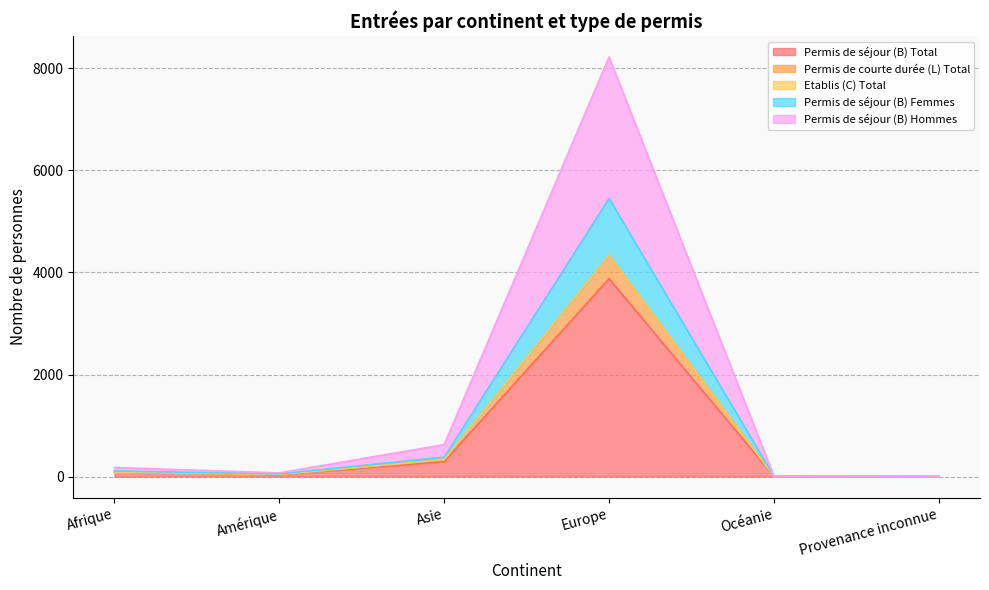

At which label does Permis de séjour (B) Total reach its peak?

Europe